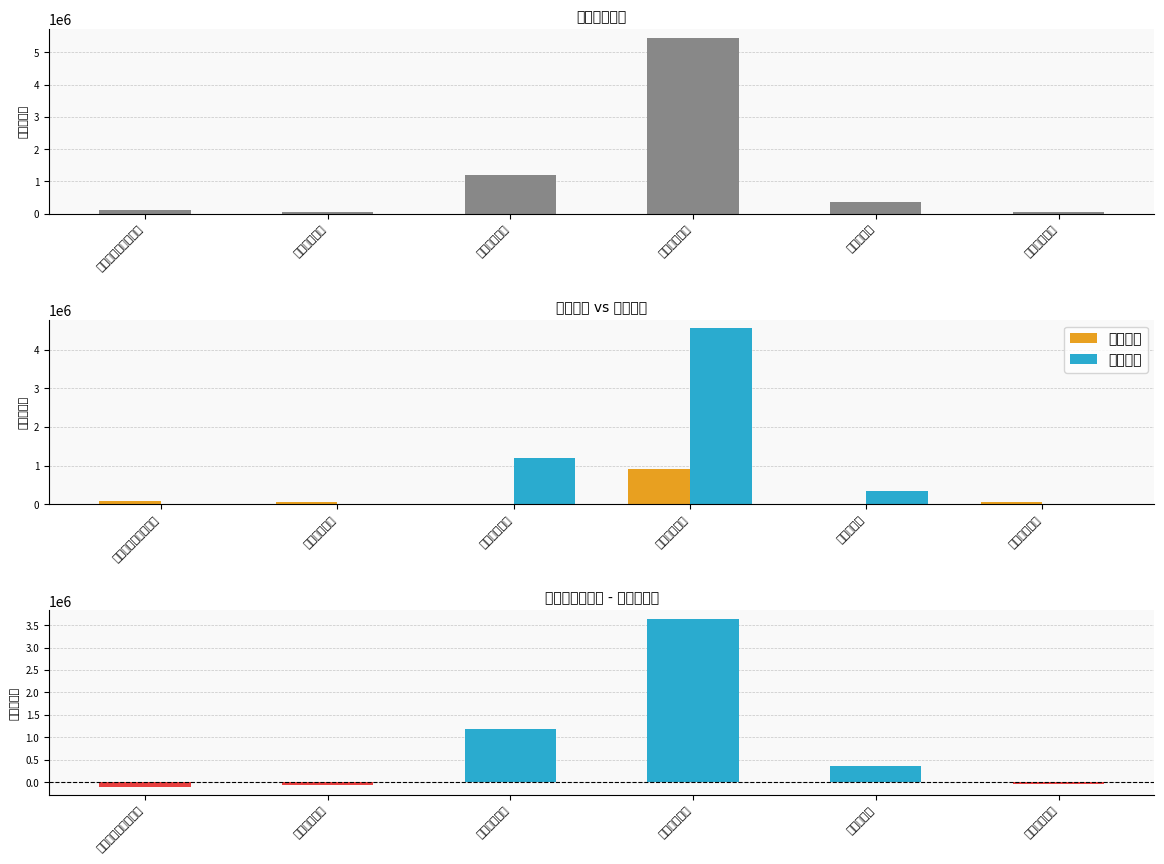

What is the sum of all 总计 values?

7209617.9